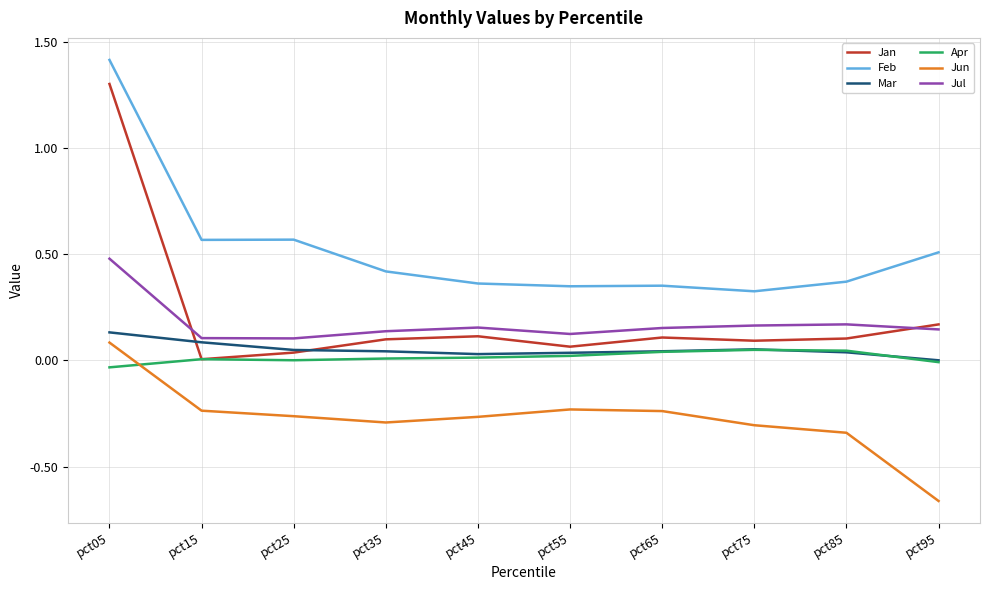

True or false: Jul and Apr intersect in this chart.

False